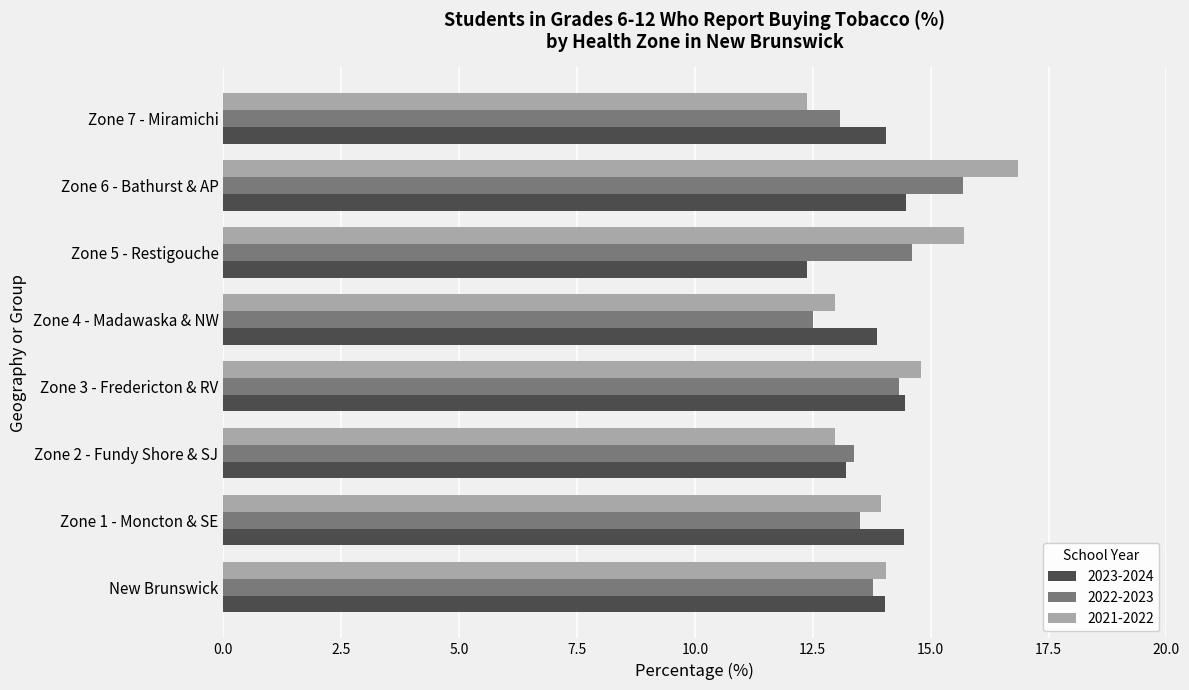

What is the total value across all series at Zone 2 - Fundy Shore & SJ?

39.5